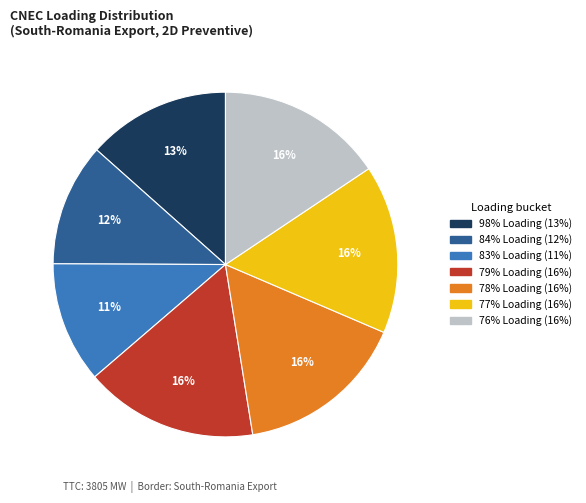

Is there any slice that represents more than half of the pie?

No